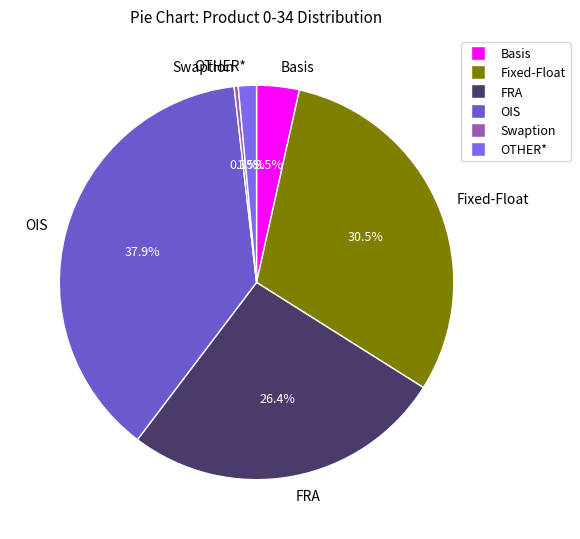

Between Fixed-Float and Swaption, which is larger?

Fixed-Float